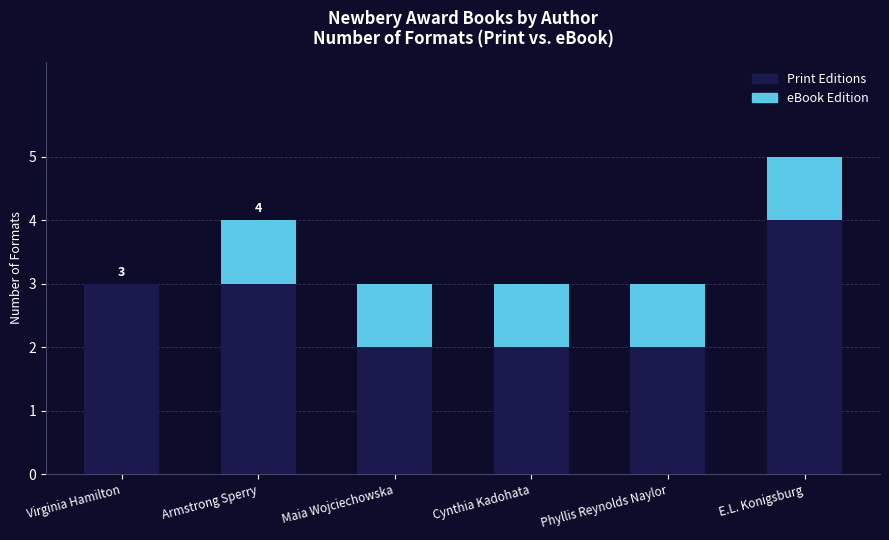

The Print Editions series shows 3 at Phyllis Reynolds Naylor. True or false?

False